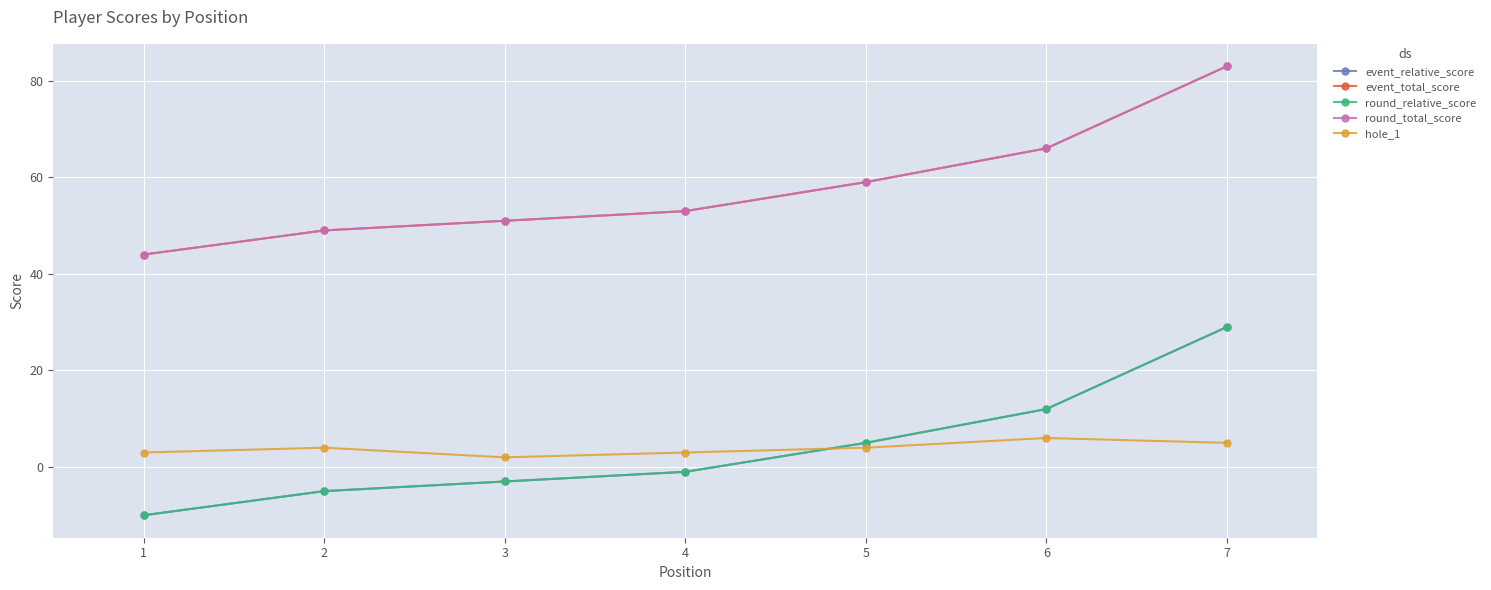

At which category is the sum across all series the highest?

7